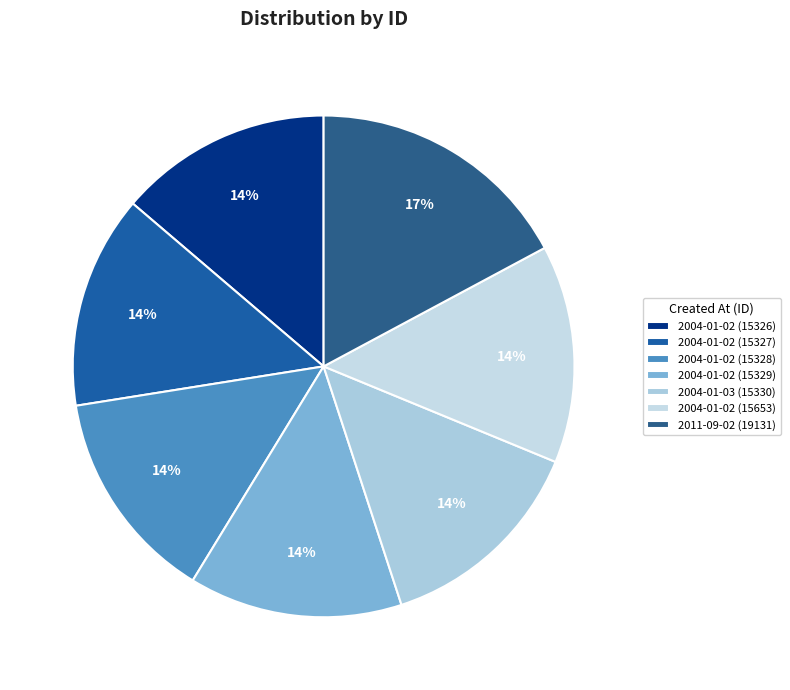

Which category has the biggest portion of the pie?

2011-09-02 (19131)